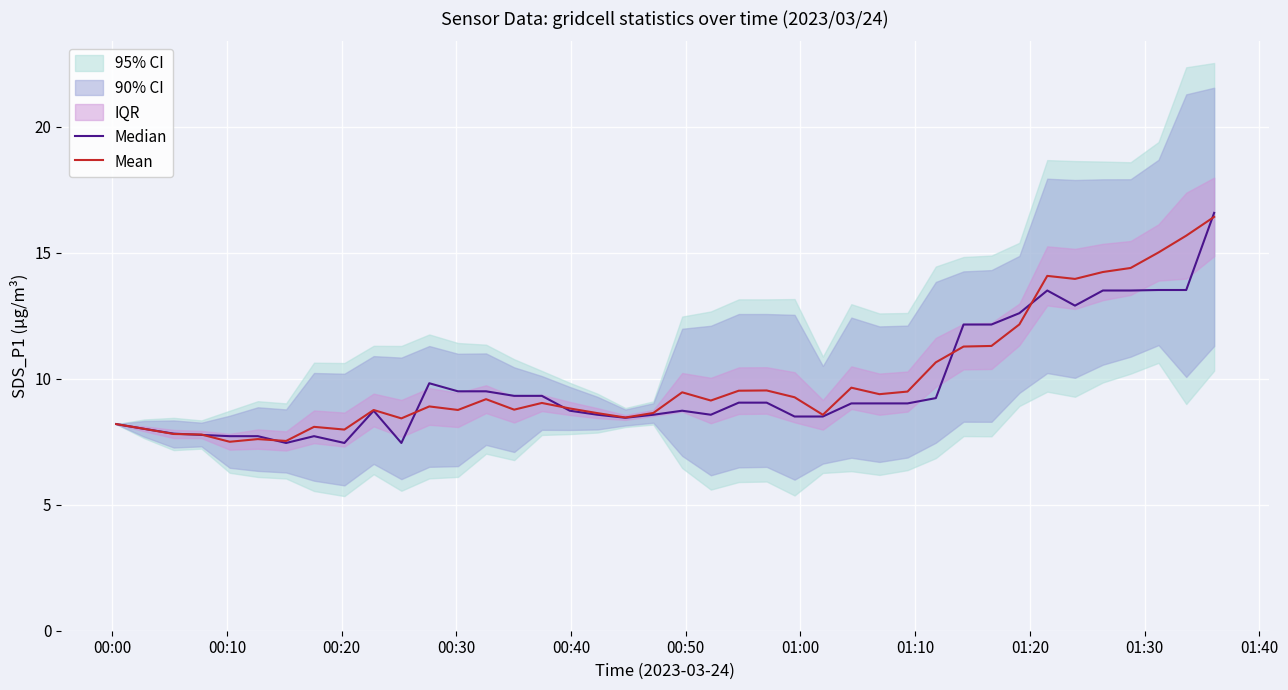

What is the lowest value of the Mean series?

7.5